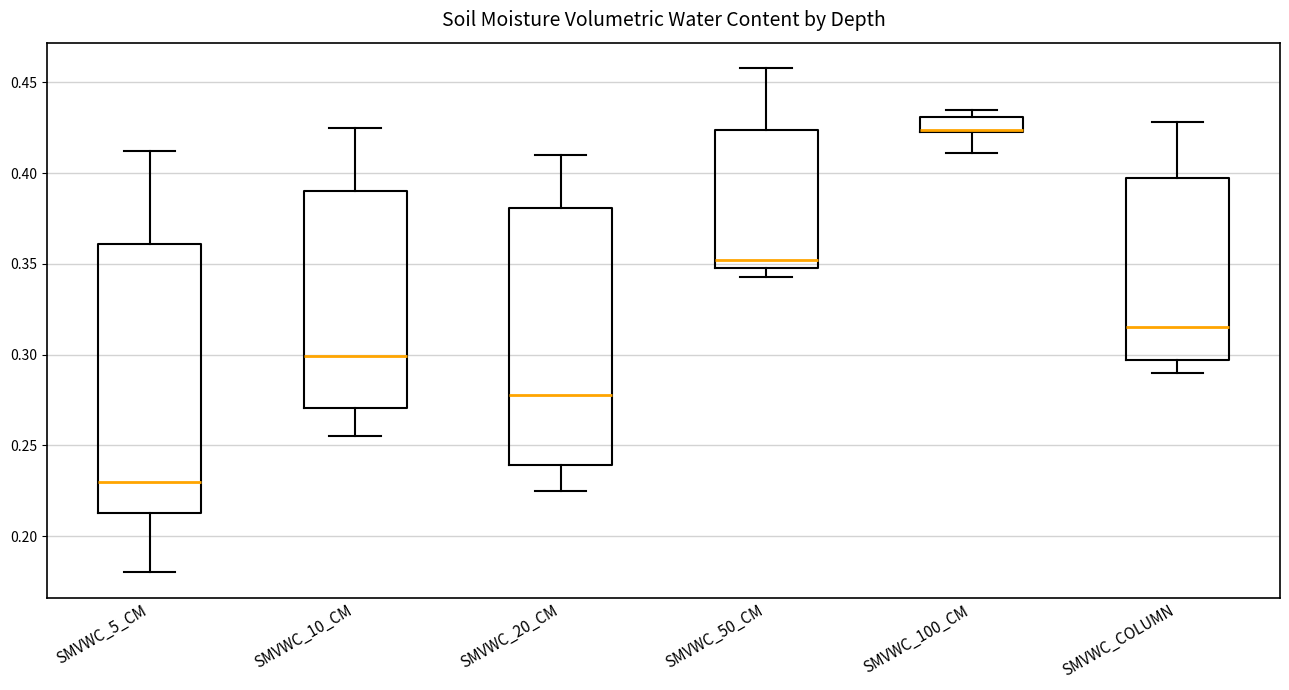

Which box has the lowest median line?

SMVWC_5_CM